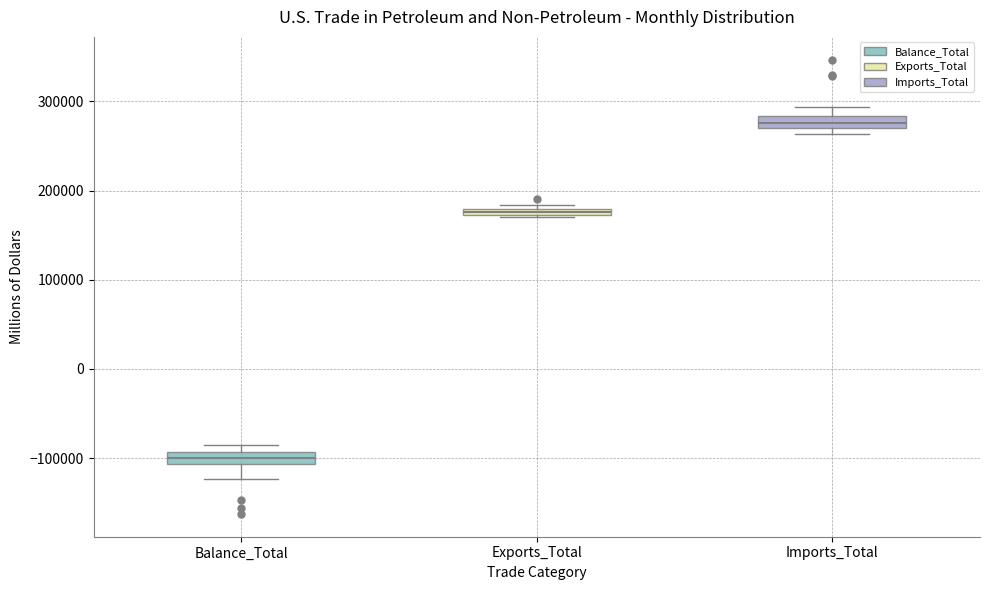

Which box has the highest median line?

Imports_Total